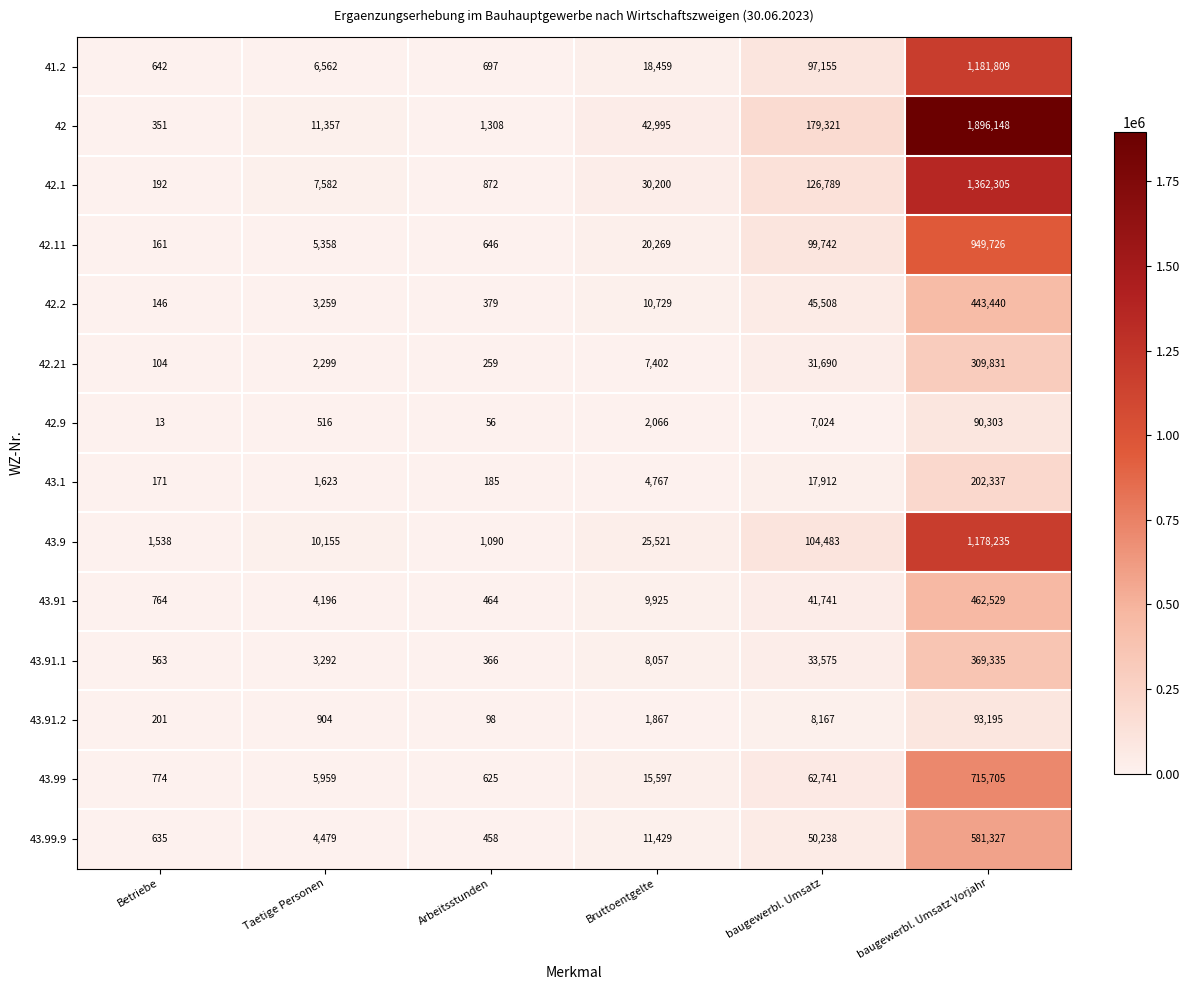

Which series has the largest total across all categories?

42